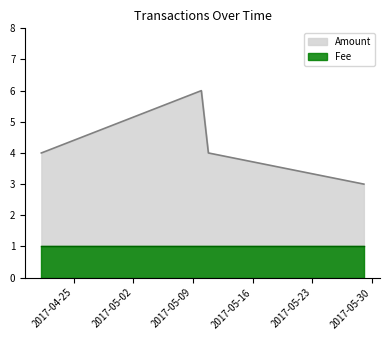

Reading left to right, what are all the values shown in this chart?

2017-04-21 05:04:07=4	2017-04-21 05:07:26=4	2017-05-09 23:15:37=6	2017-05-10 19:05:12=4	2017-05-29 00:40:19=3